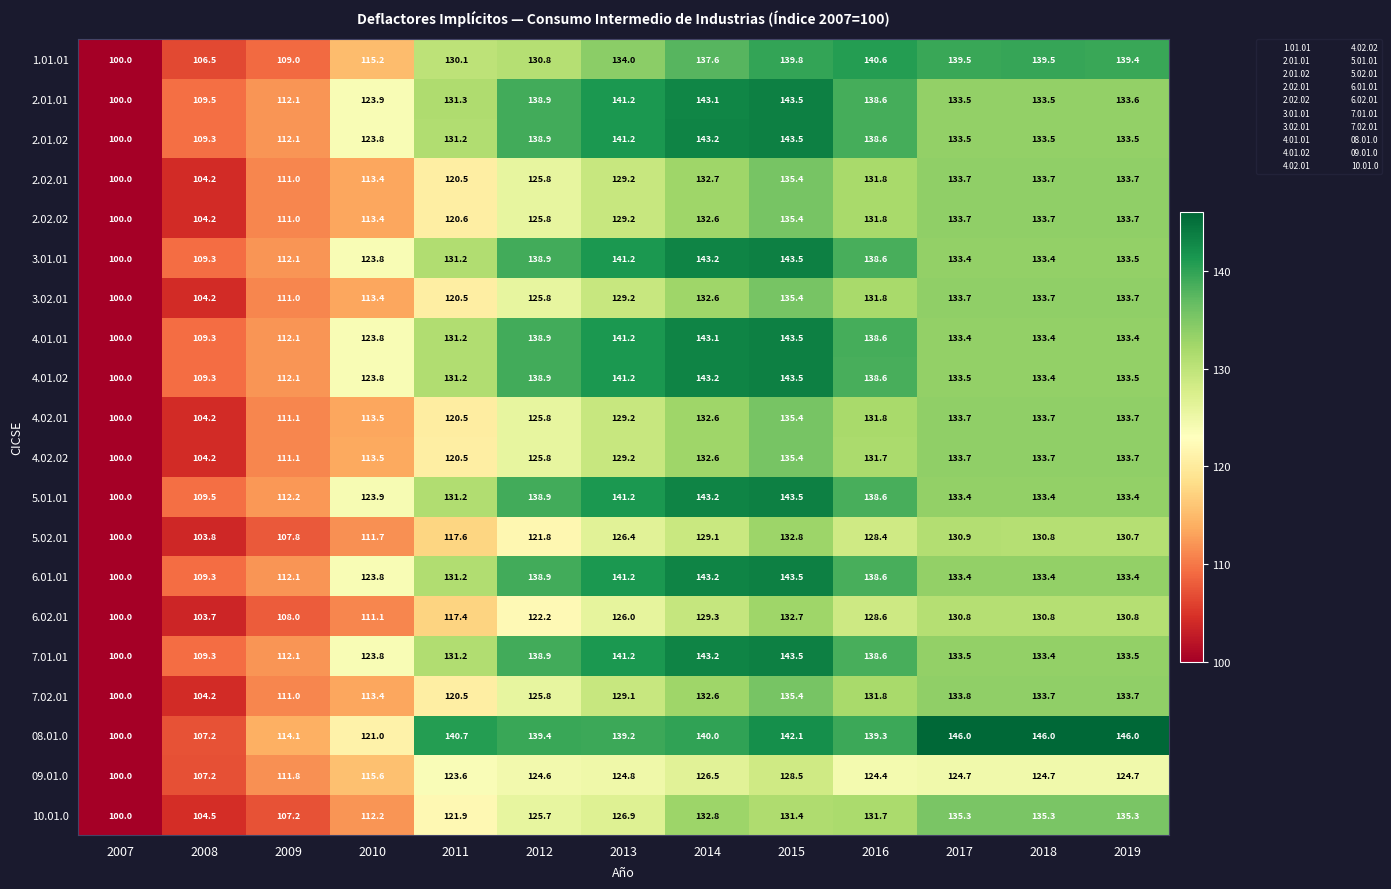

Which series has the largest total across all categories?

08.01.0